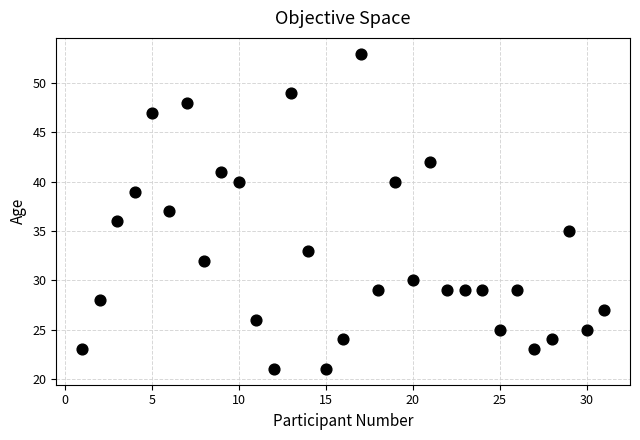

What is the range of Y values (max minus min)?

32